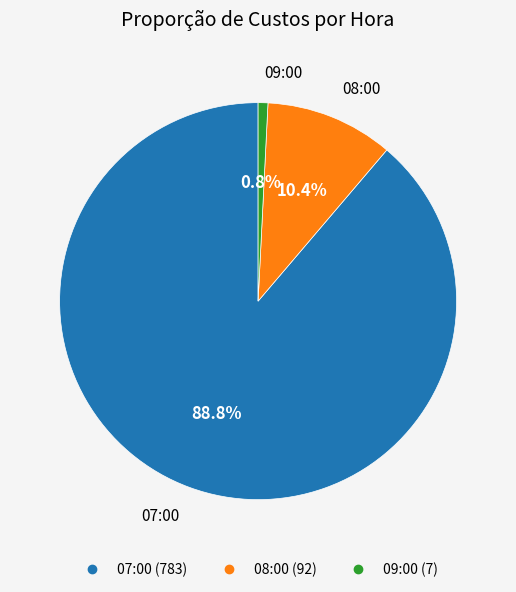

Which slice represents more than half of the pie?

07:00